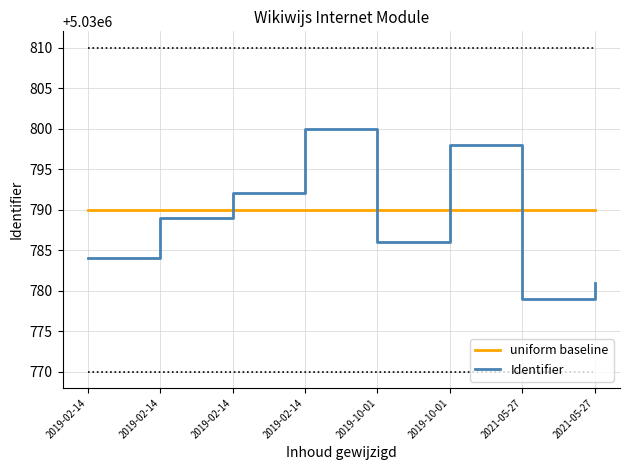

Is it true that uniform baseline equals 8549114 at 2019-02-14?

False